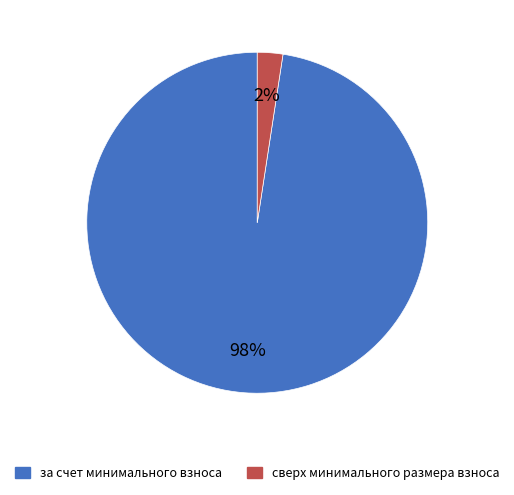

Is сверх минимального размера взноса the majority of the pie?

No